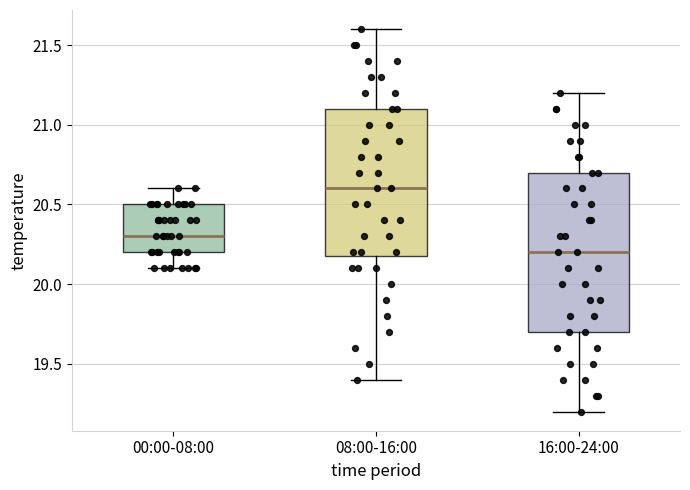

Where does the lower whisker of the box for 08:00-16:00 end on the y-axis? The values are not printed on the chart, so give them approximately, as read against the axis.

19.4